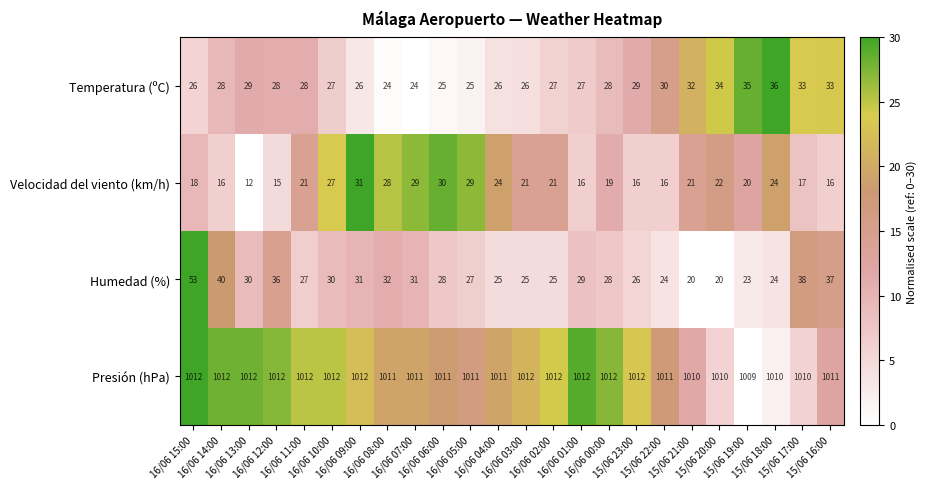

How many categories are shown in the chart?

24